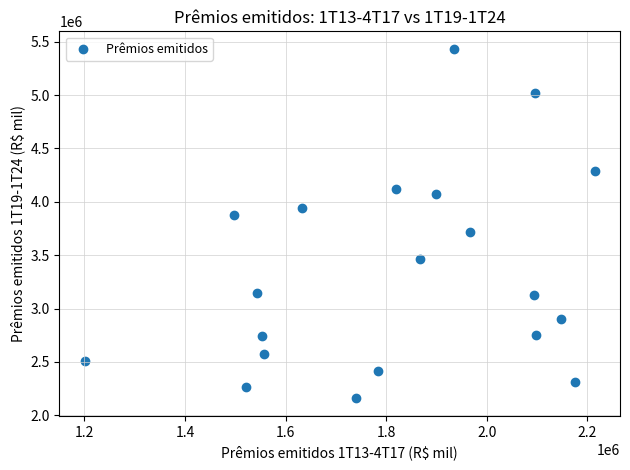

What is the range of X values (max minus min)?

1013345.9